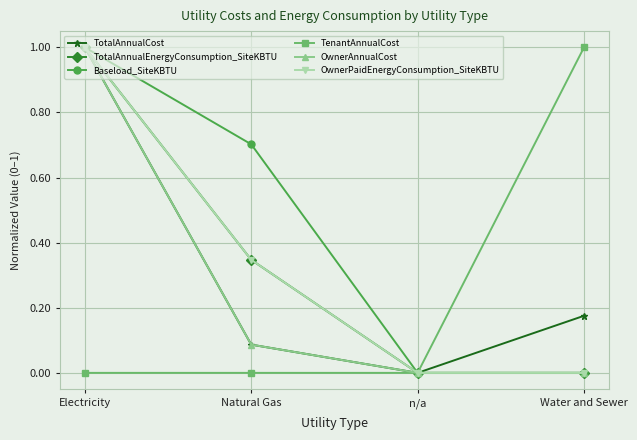

Does the chart have visible grid lines?

Yes